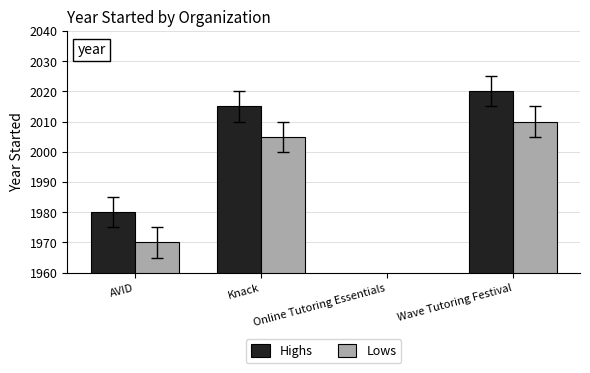

What is the maximum value shown in the chart?

2020